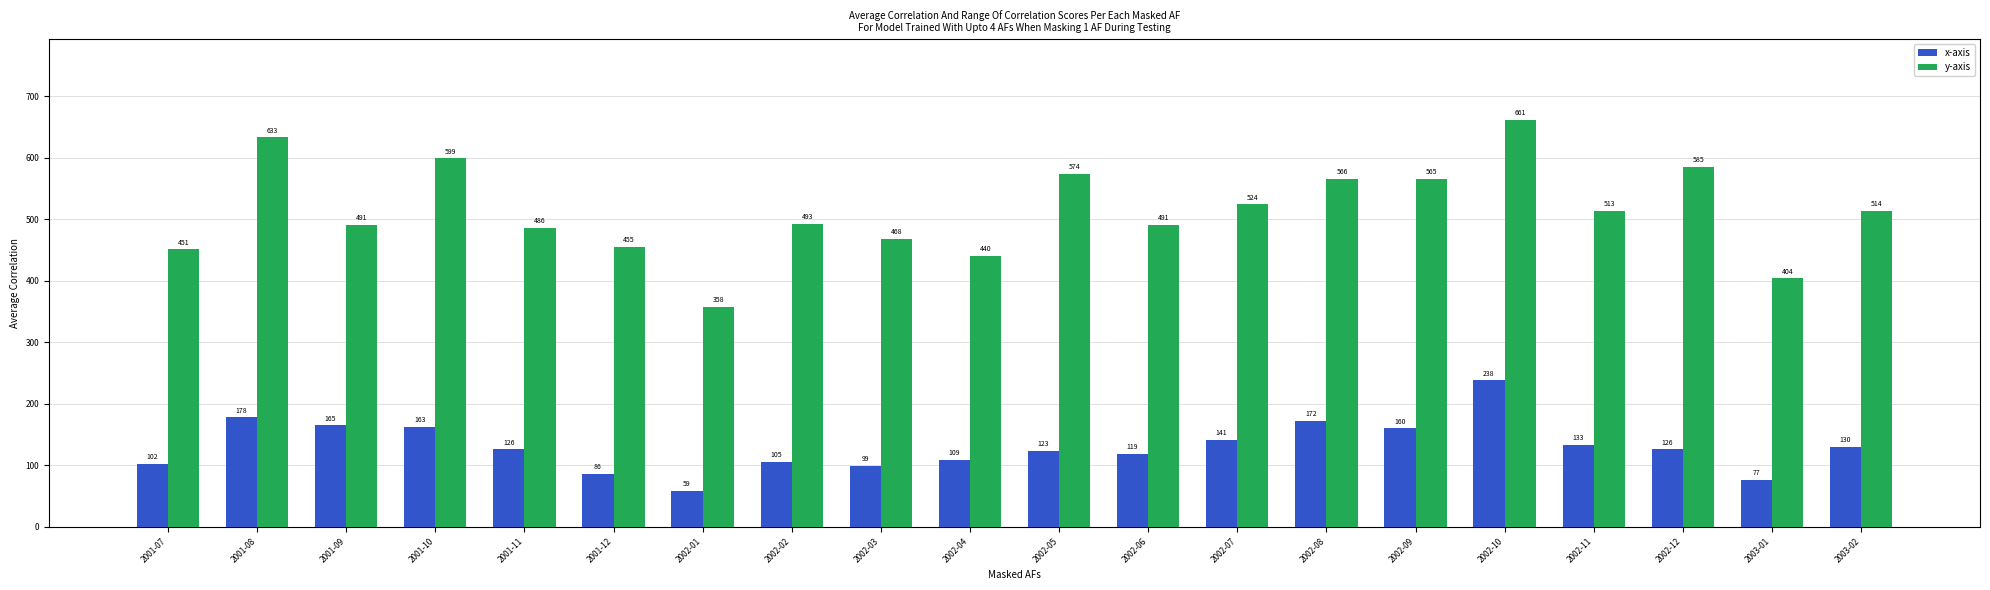

Which series has the largest range (max minus min)?

y-axis